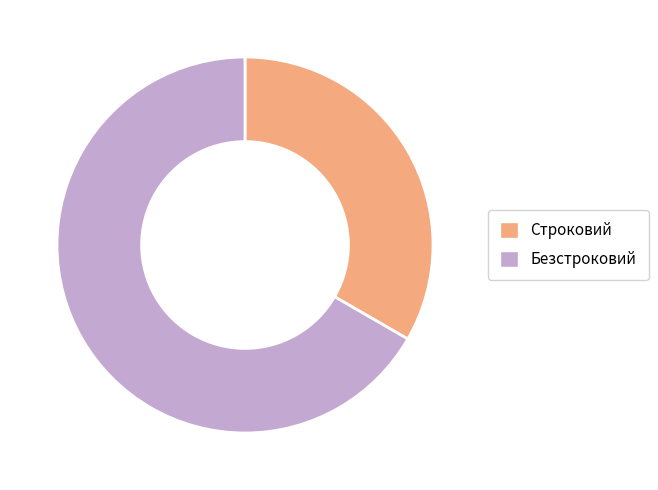

How many segments does this pie chart have?

2